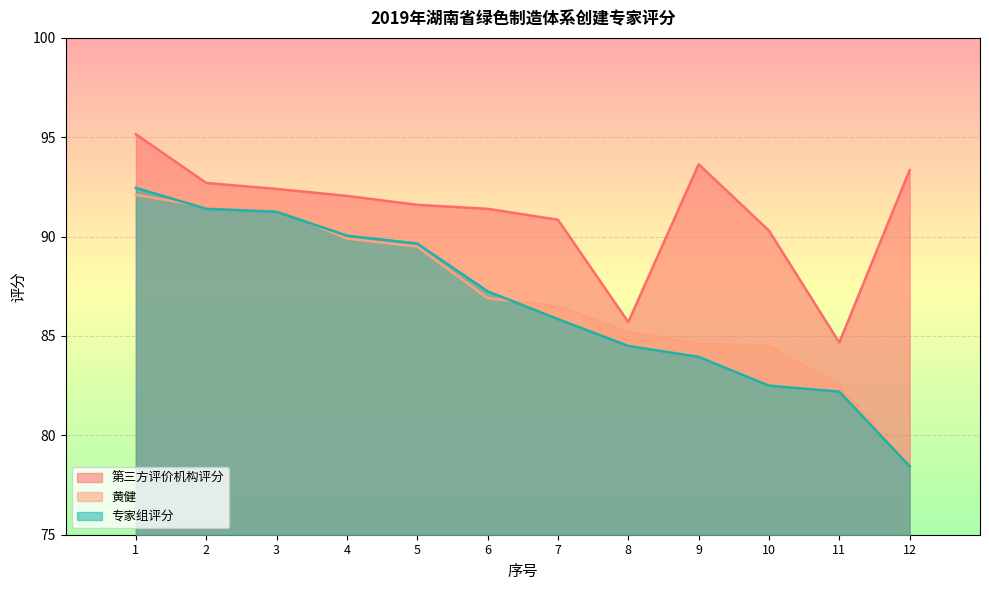

Which series has the largest total across all categories?

第三方评价机构评分